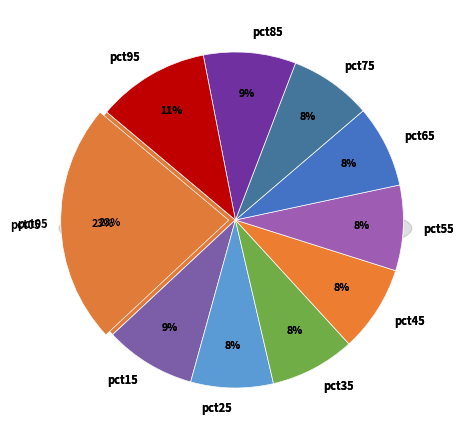

What is the smallest slice in the pie chart?

pct75